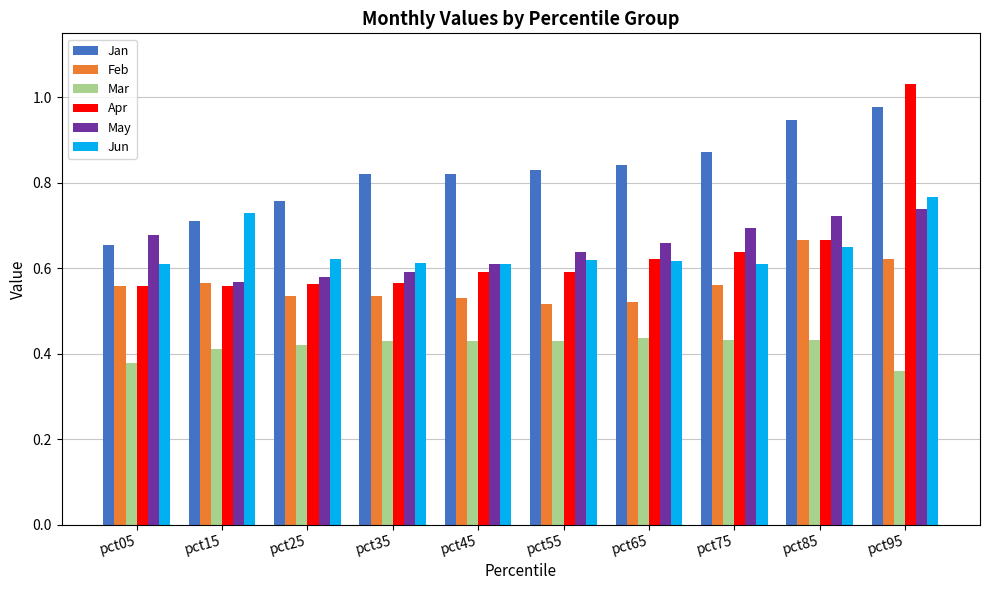

Which series has the largest range (max minus min)?

Apr